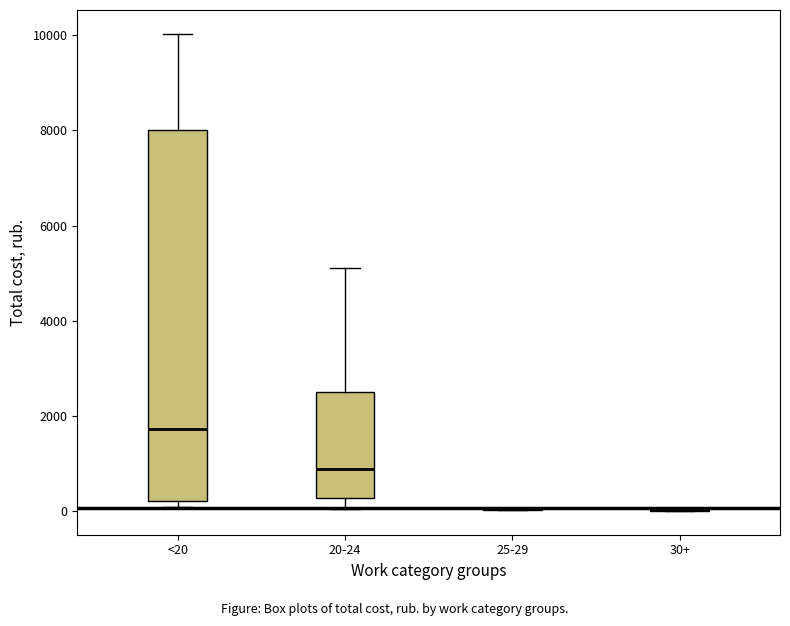

Which box is the tallest, from its lower edge to its upper edge?

<20